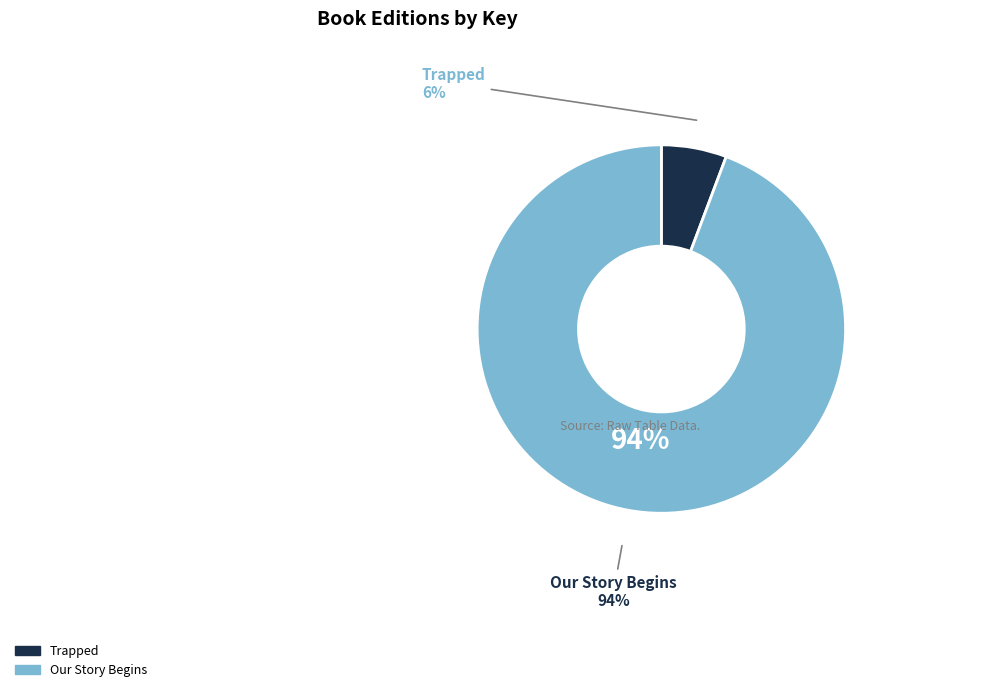

Is it true that Trapped (9781442439818 / 9781416913979 / 9781442440258) is 18% of the pie?

False